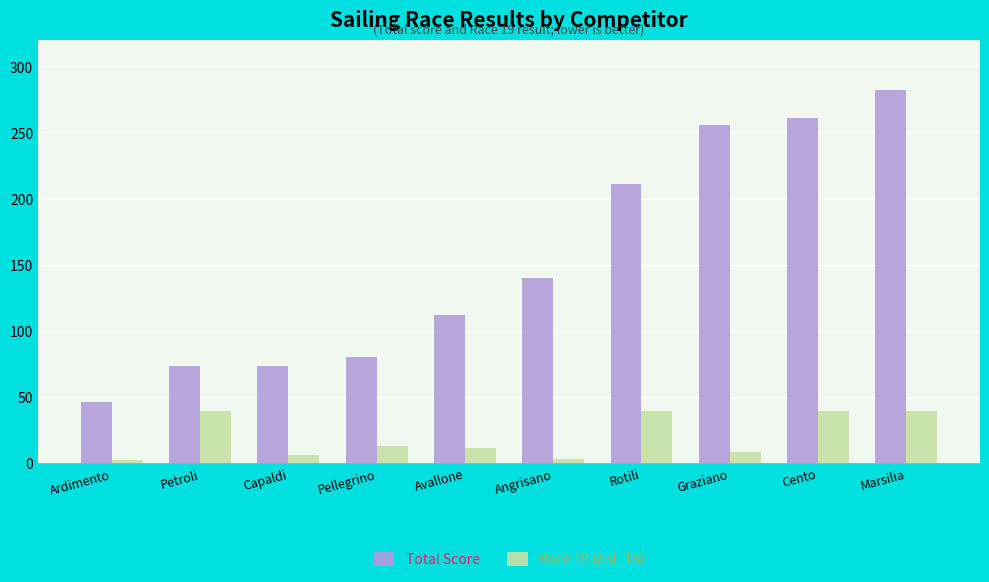

Which label corresponds to the largest value in the chart?

Marsilia